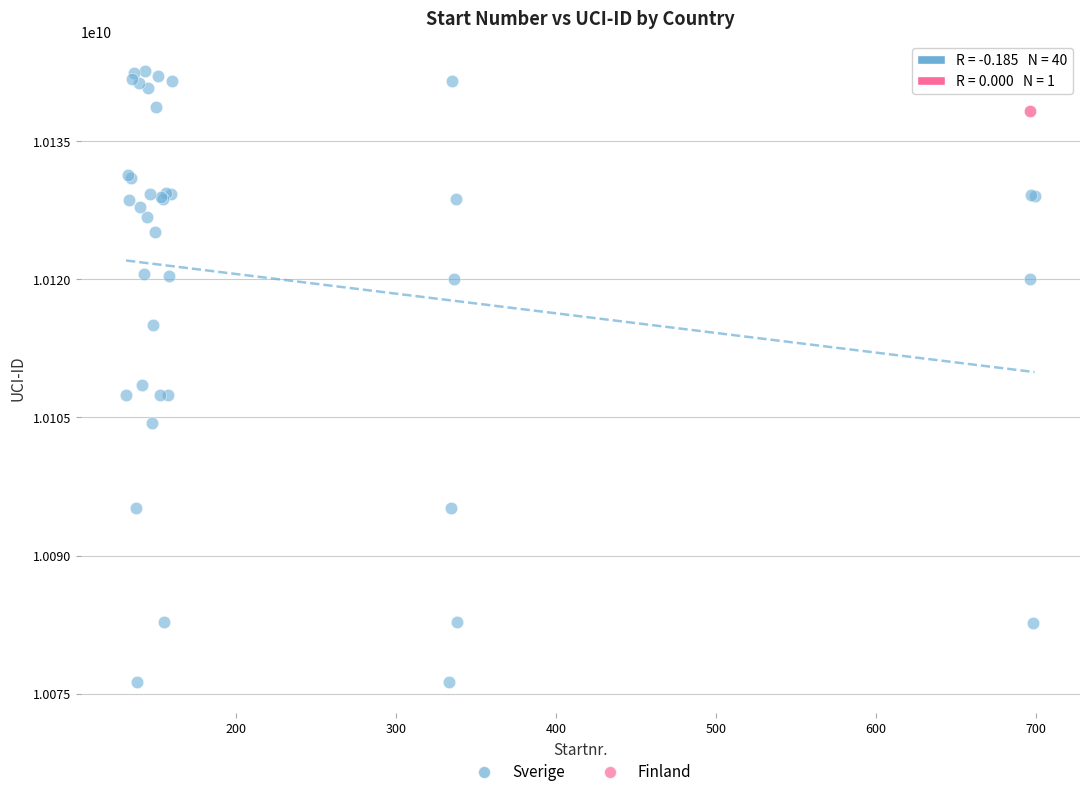

What are all the series names shown in the legend?

Sverige, Finland